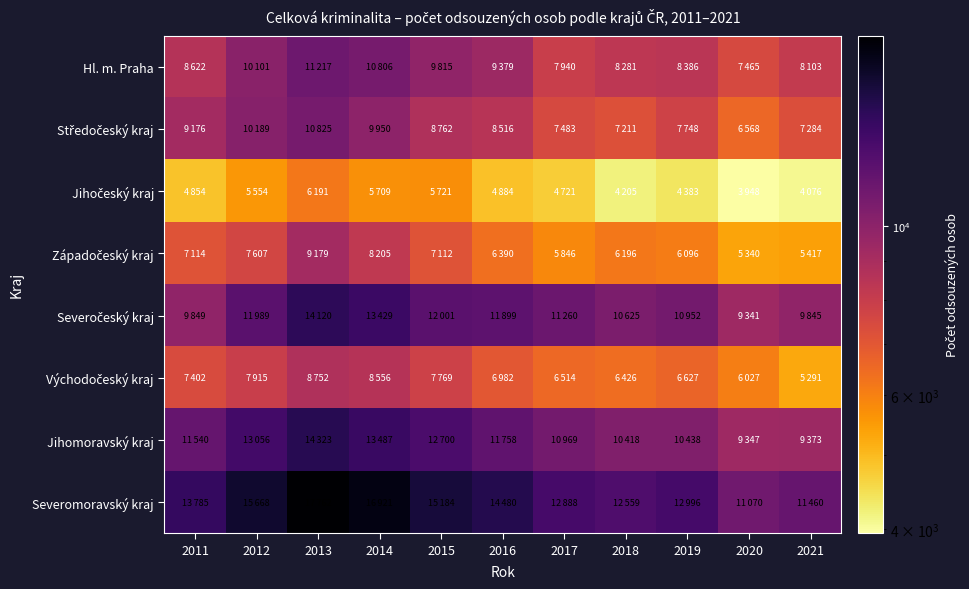

What is the maximum value shown in the chart?

17762